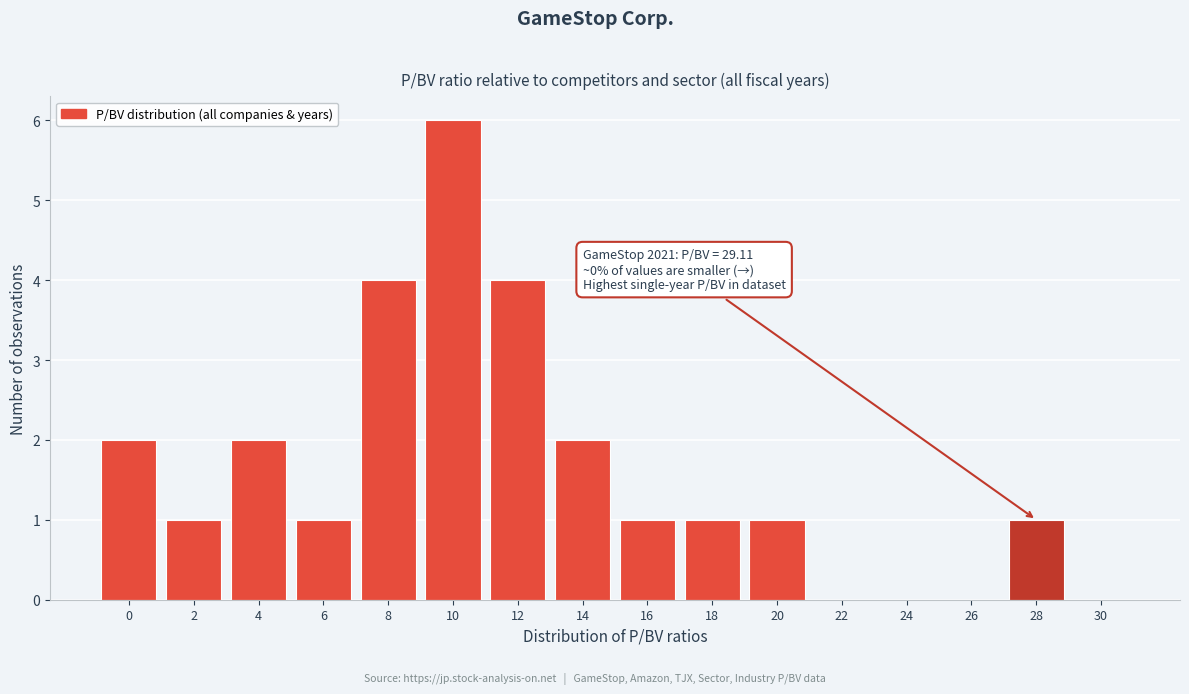

Reading right to left, extract all data points from this chart.

30=0	28=1	26=0	24=0	22=0	20=1	18=1	16=1	14=2	12=4	10=6	8=4	6=1	4=2	2=1	0=2